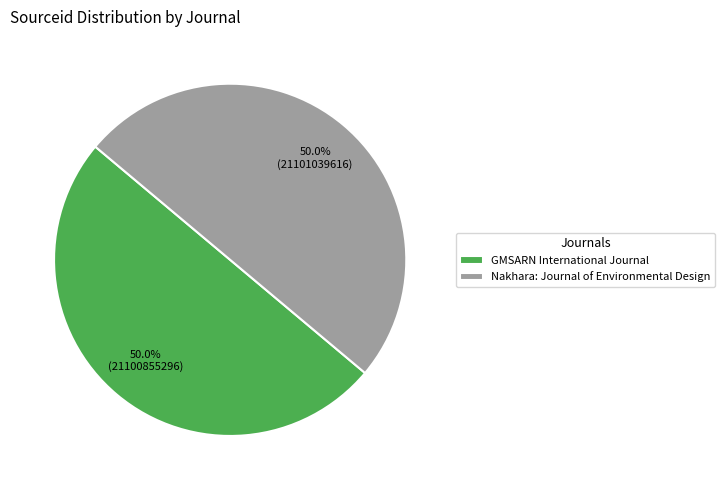

Approximately how many times larger is the value at Nakhara: Journal of Environmental Design compared to GMSARN International Journal?

1.0